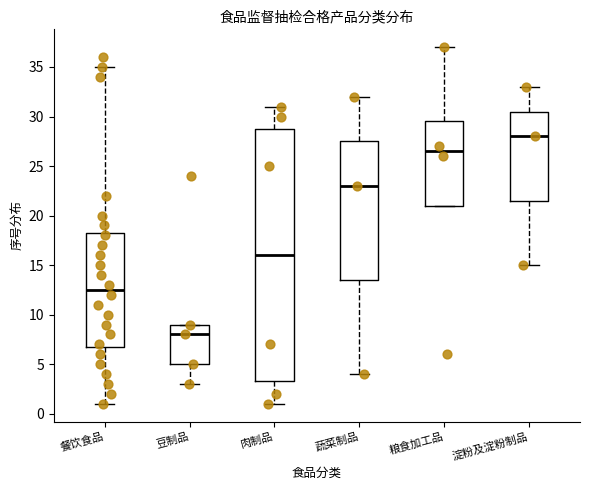

Where is the lower edge of the box for 餐饮食品 on the y-axis? The values are not printed on the chart, so give them approximately, as read against the axis.

7.0